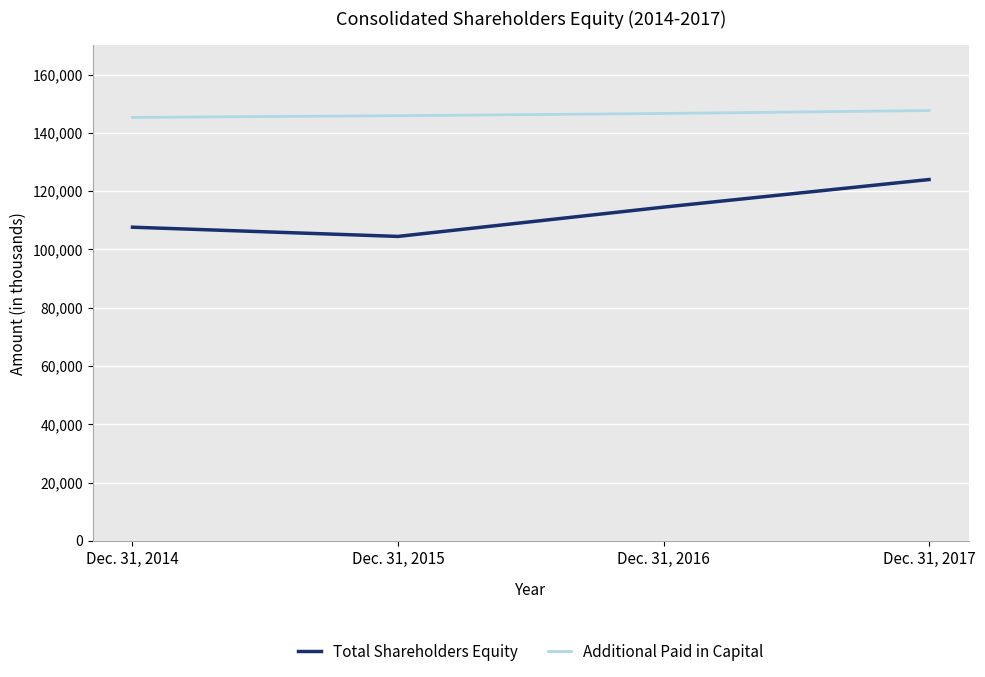

In Total Shareholders Equity, how many points are lower than both neighbors (excluding endpoints)?

1